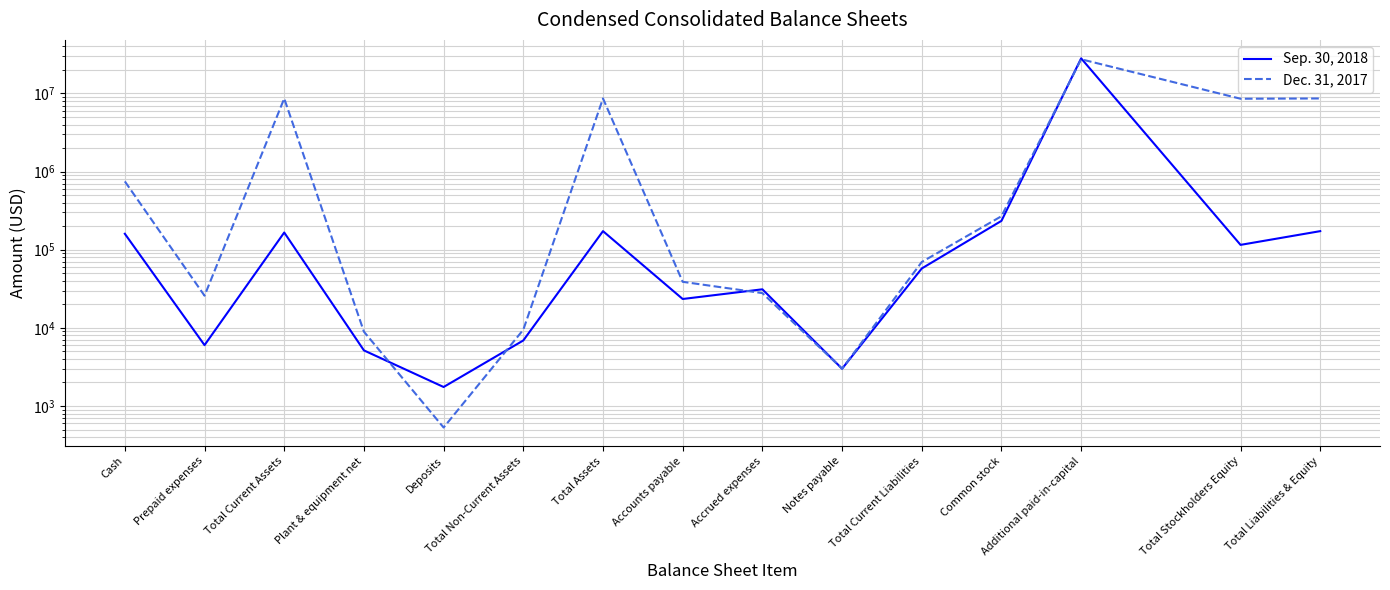

What is the label of the 2nd point from the left?

Prepaid expenses